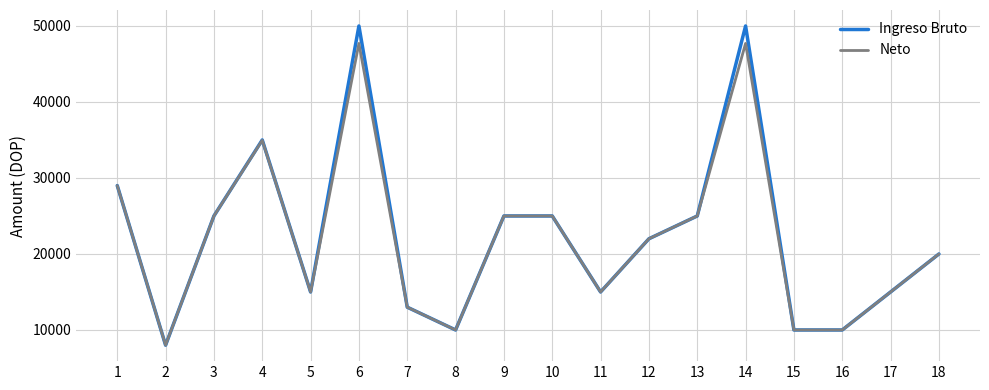

The value of Neto at 2 is 8000.0. True or false?

True